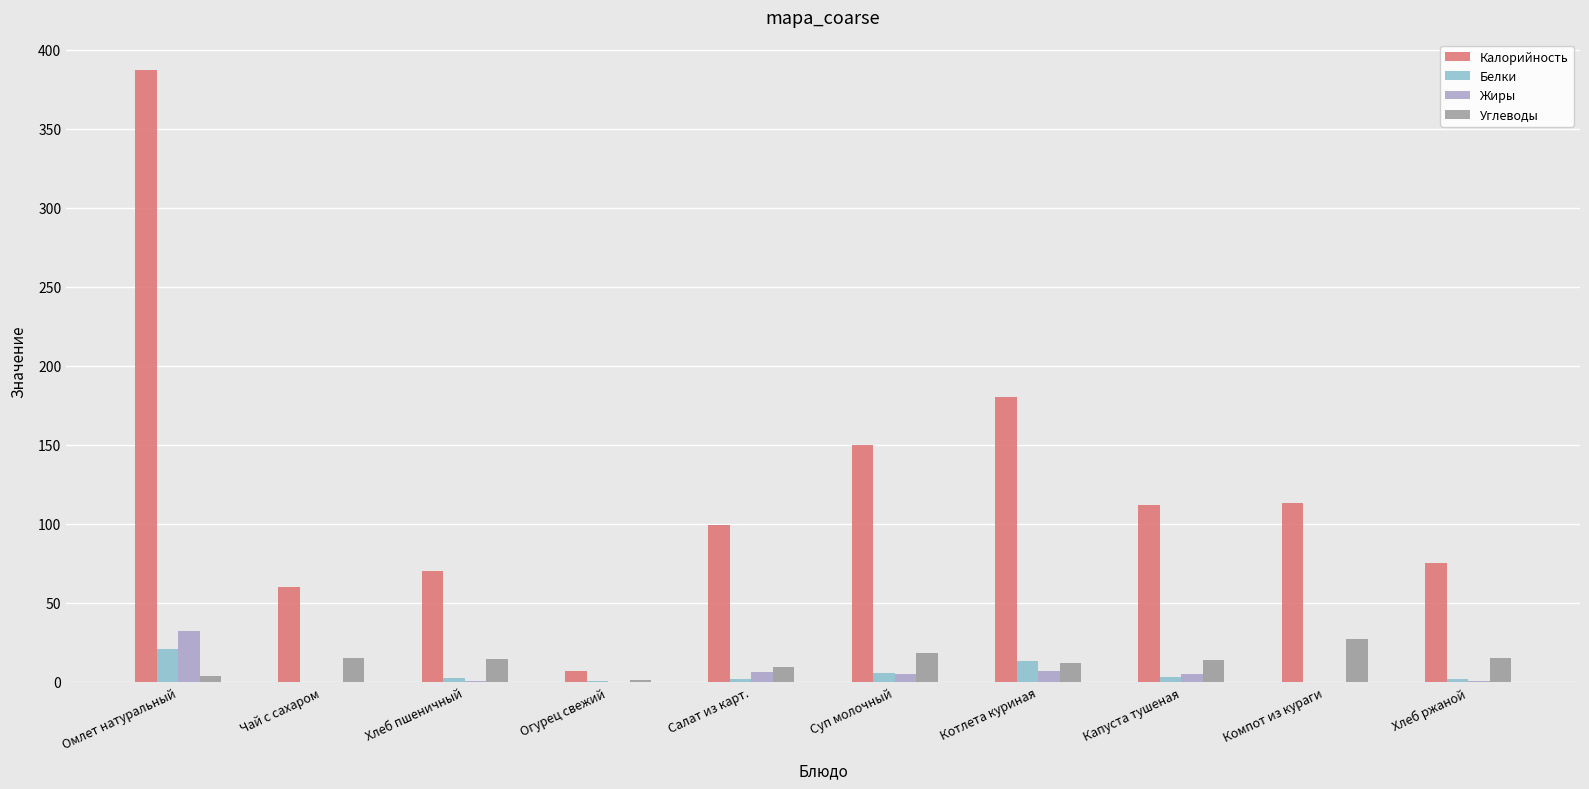

At which label does Жиры reach its peak?

Омлет натуральный